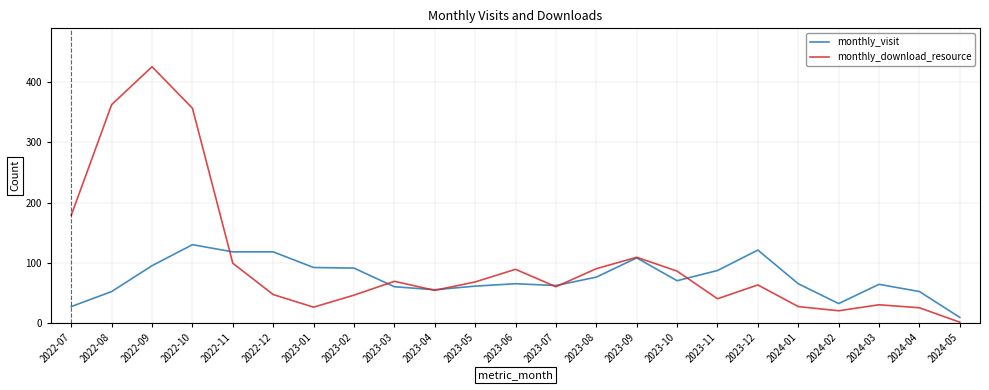

Rank the series by their average value, from lowest to highest.

monthly_visit, monthly_download_resource